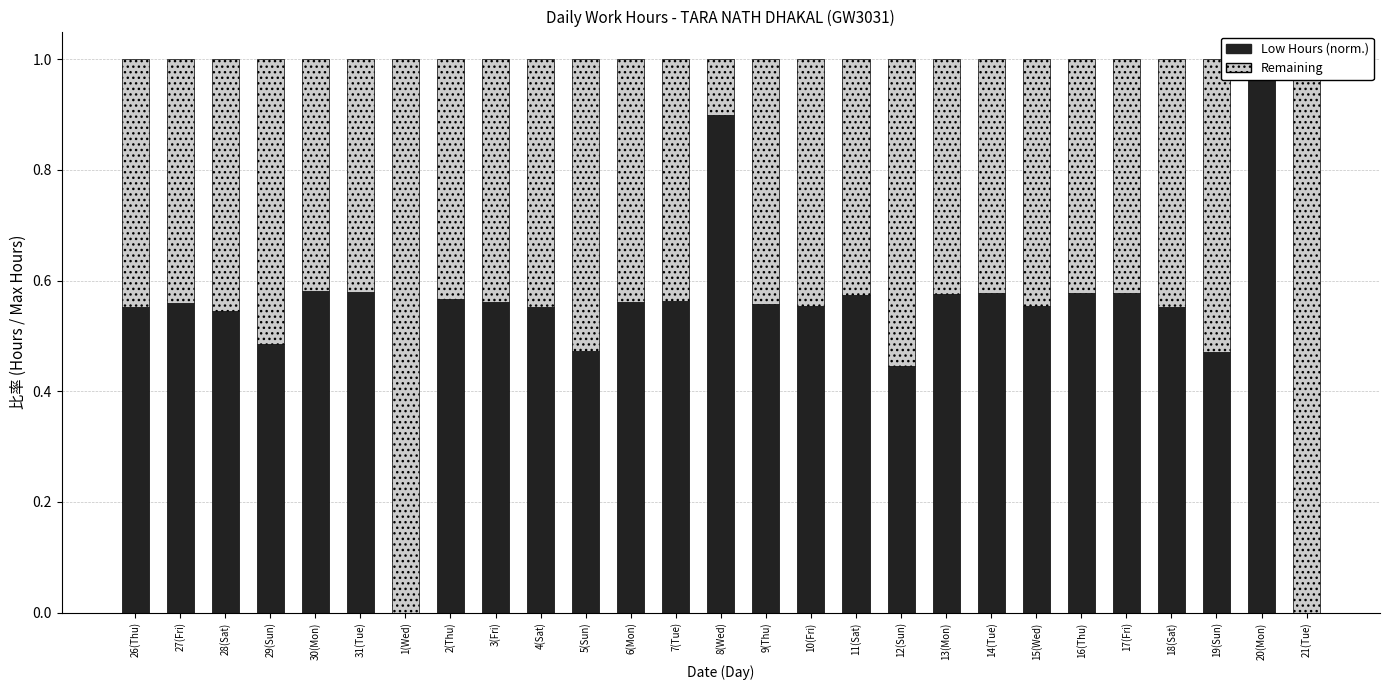

Reading left to right, list all the values displayed in this chart.

Low Hours (normalized): 0.6	0.6	0.5	0.5	0.6	0.6	0.0	0.6	0.6	0.6	0.5	0.6	0.6	0.9	0.6	0.6	0.6	0.4	0.6	0.6	0.6	0.6	0.6	0.6	0.5	1.0	0.0
Remaining: 0.4	0.4	0.5	0.5	0.4	0.4	1.0	0.4	0.4	0.4	0.5	0.4	0.4	0.1	0.4	0.4	0.4	0.6	0.4	0.4	0.4	0.4	0.4	0.4	0.5	0.0	1.0